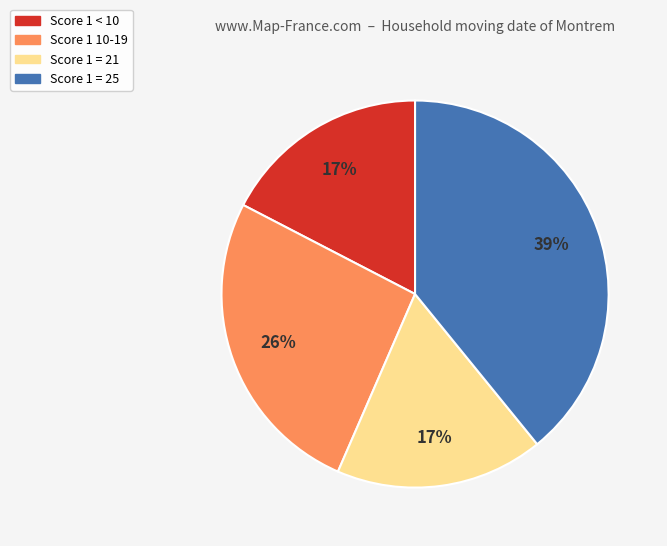

To the nearest percent, what is the average slice percentage?

25%